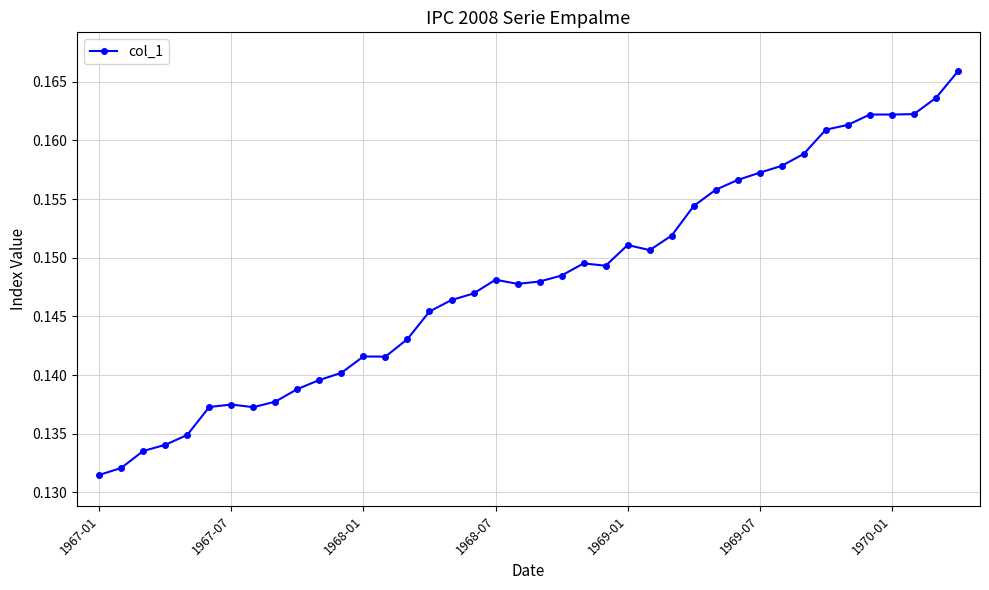

Count the number of data series in this chart.

1